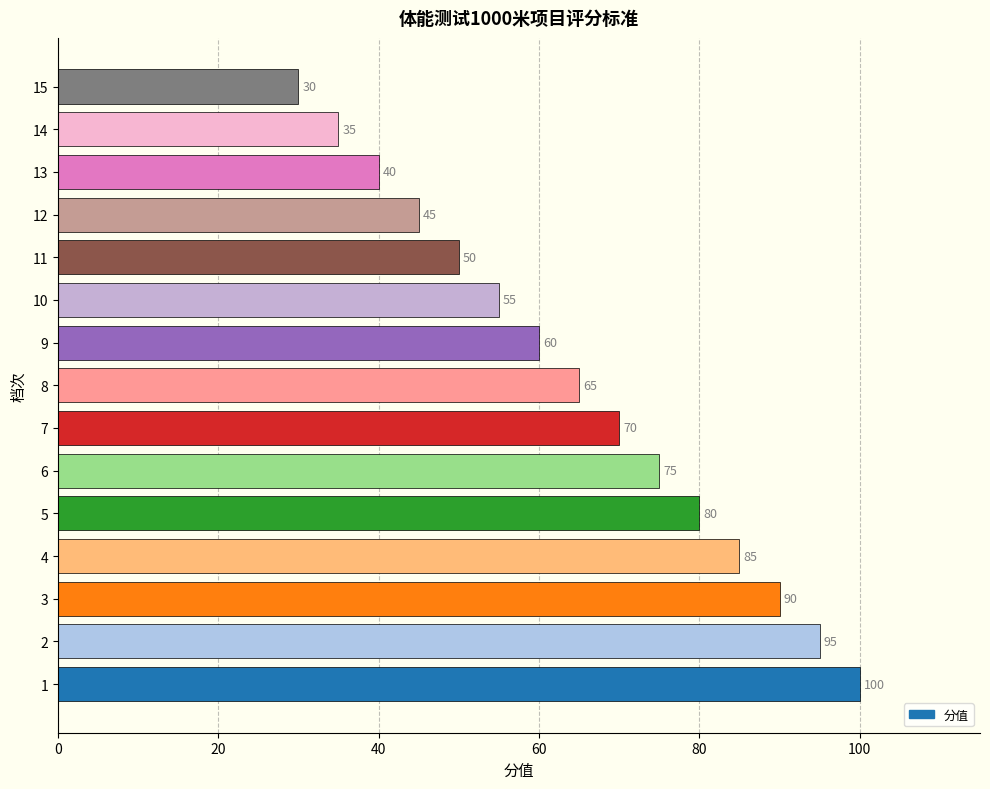

Reading bottom to top, what are all the values shown in this chart?

100	95	90	85	80	75	70	65	60	55	50	45	40	35	30